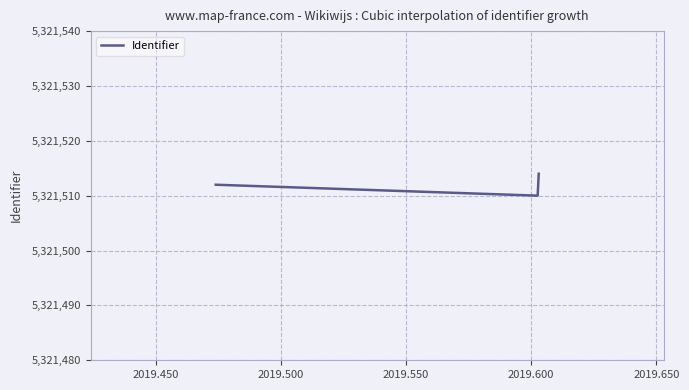

How many values are between 5321510 and 5321514?

3